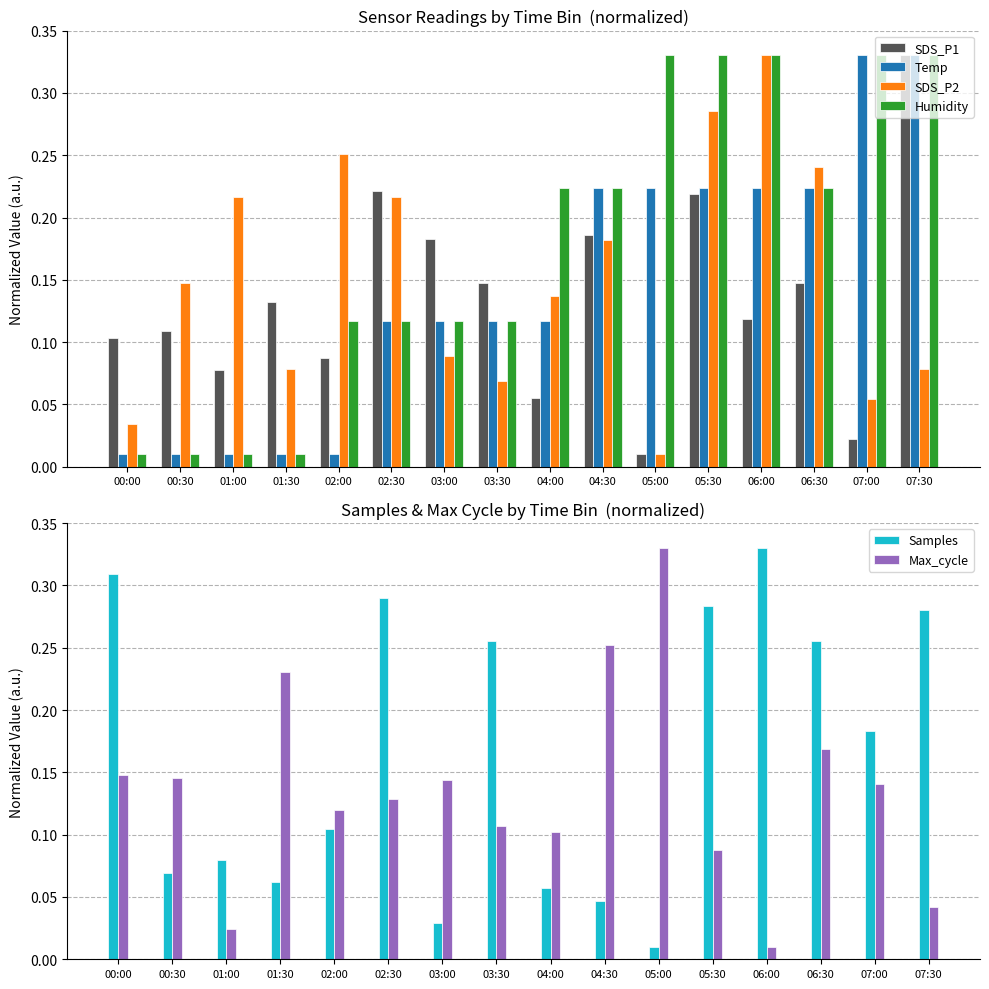

Where is SDS_P2 nearest to the value 0?

05:00